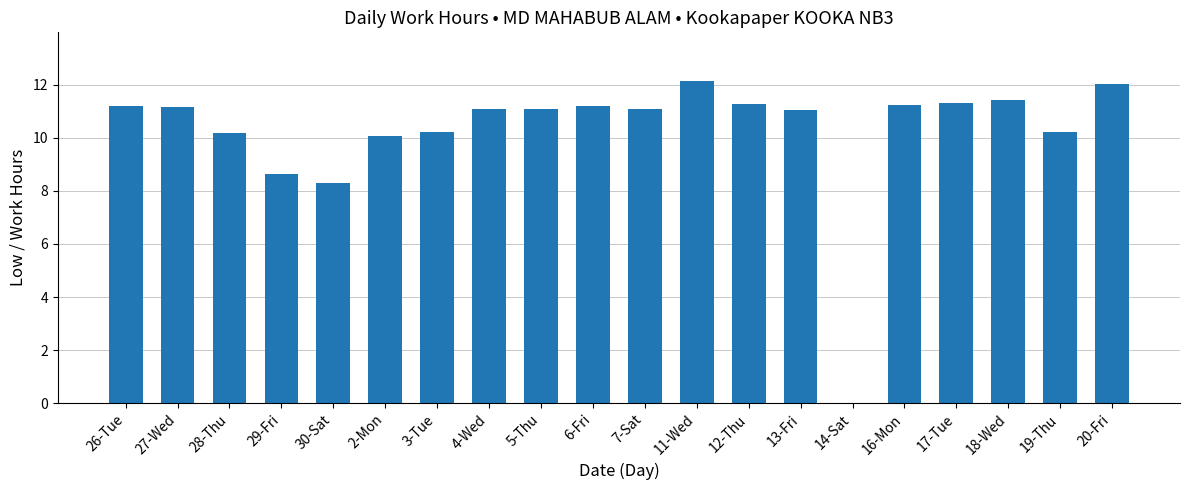

What is the sum of the values at 17-Tue and 4-Wed?

22.4